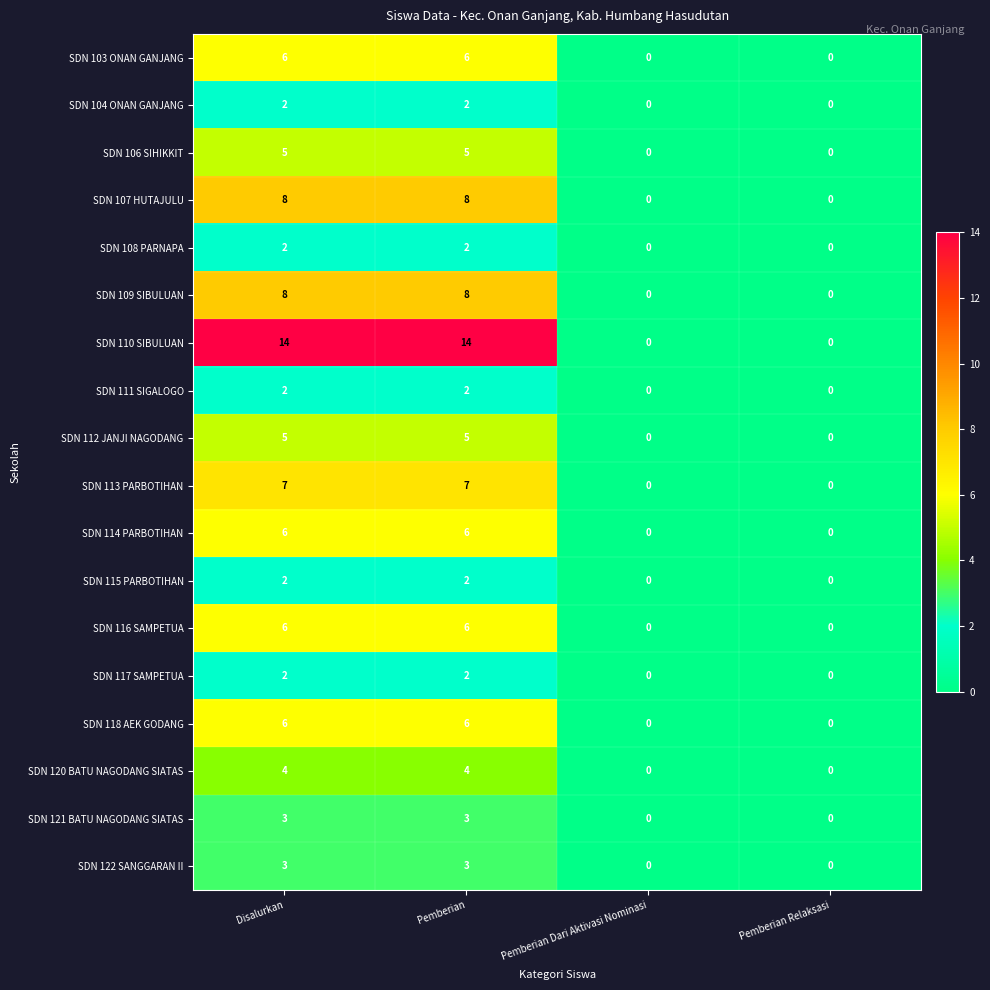

What is the difference between the second highest and second lowest values in the SDN 107 HUTAJULU series?

8